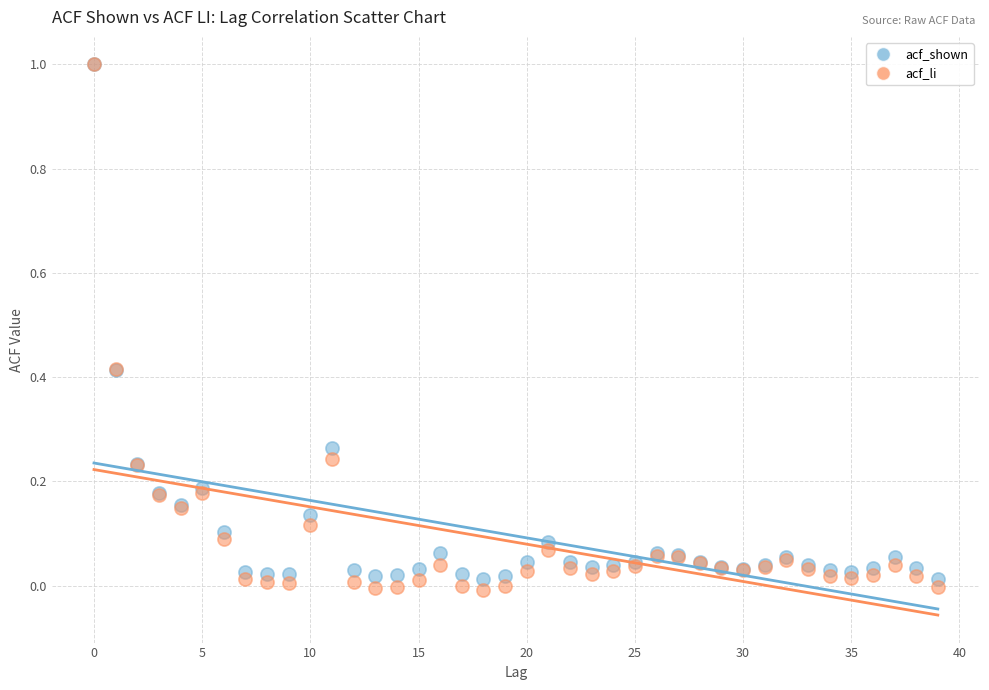

Which series has the widest spread of Y values?

acf_li